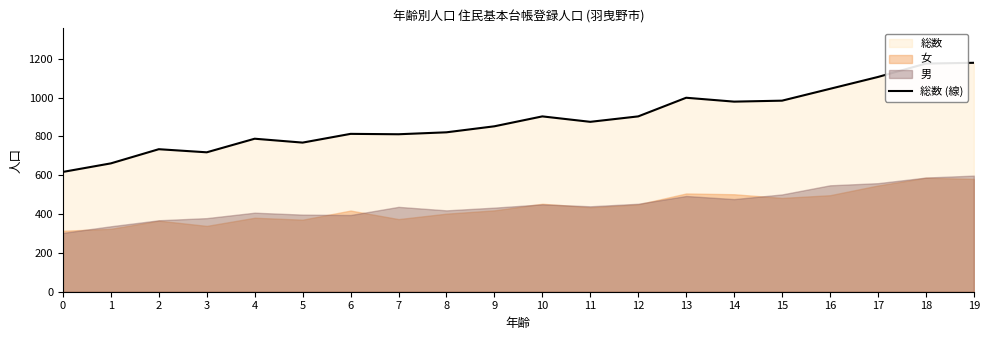

What is the value of the 17th point from the left?

1045